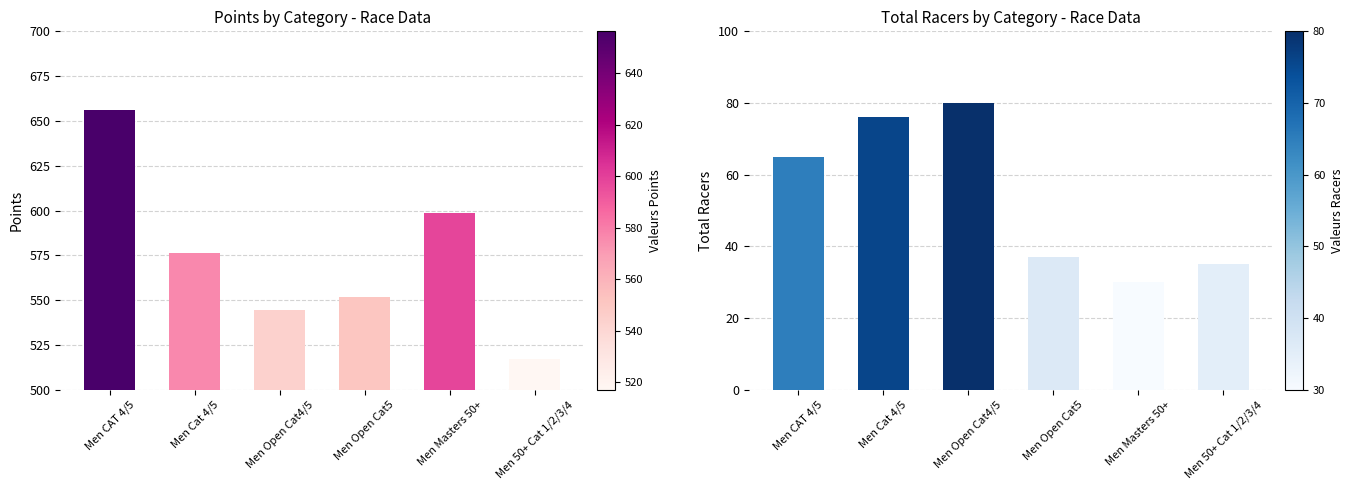

What is the highest value of the Total Racers series?

80.0